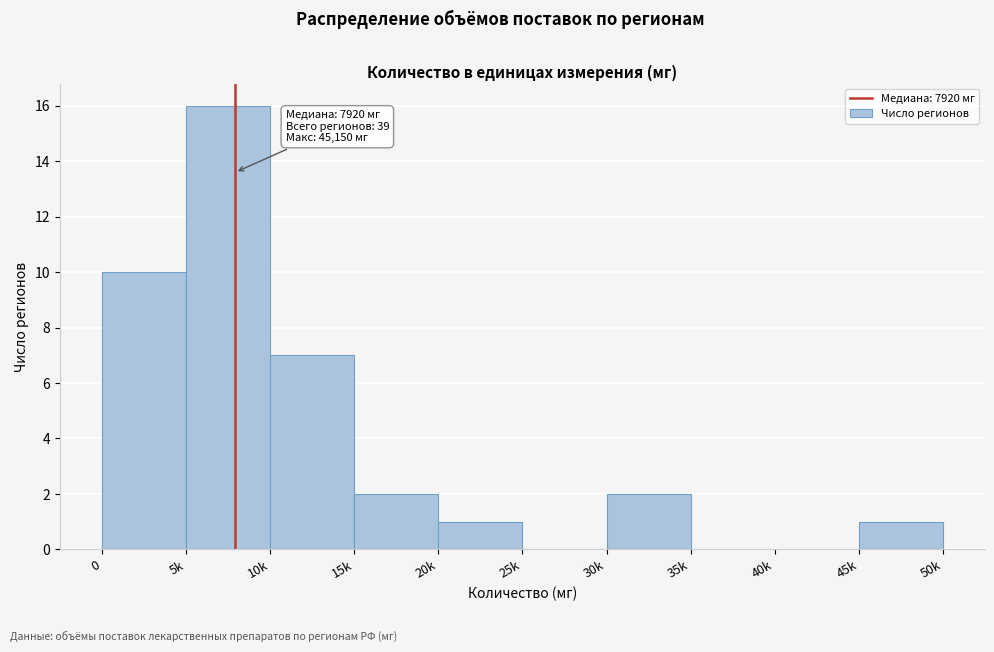

Reading right to left, list all the values displayed in this chart.

45k=1	40k=0	35k=0	30k=2	25k=0	20k=1	15k=2	10k=7	5k=16	0=10